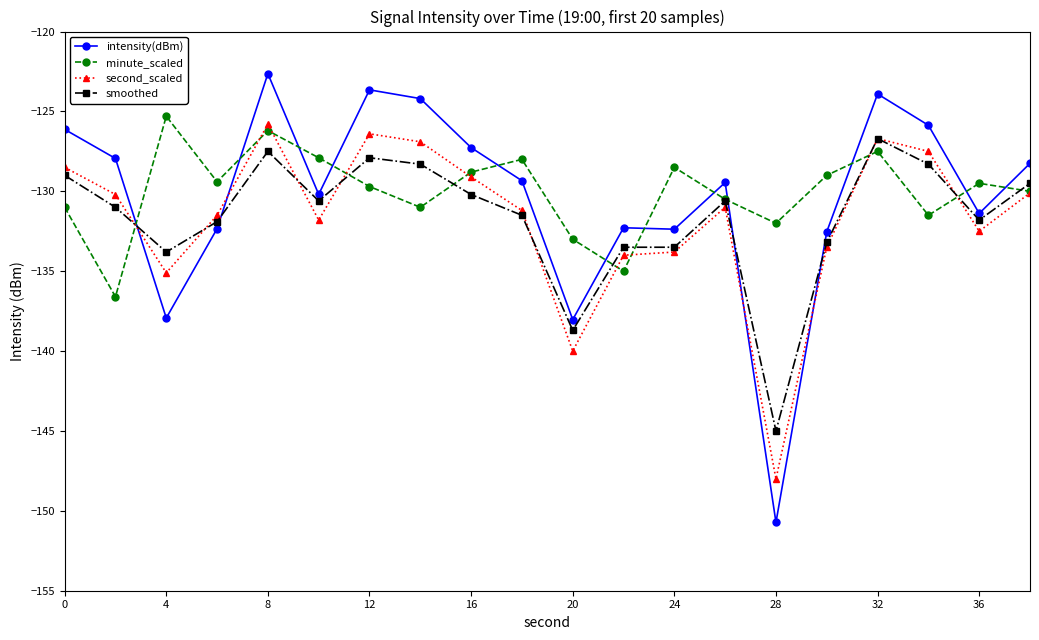

How many times do minute_scaled and intensity(dBm) cross each other?

12